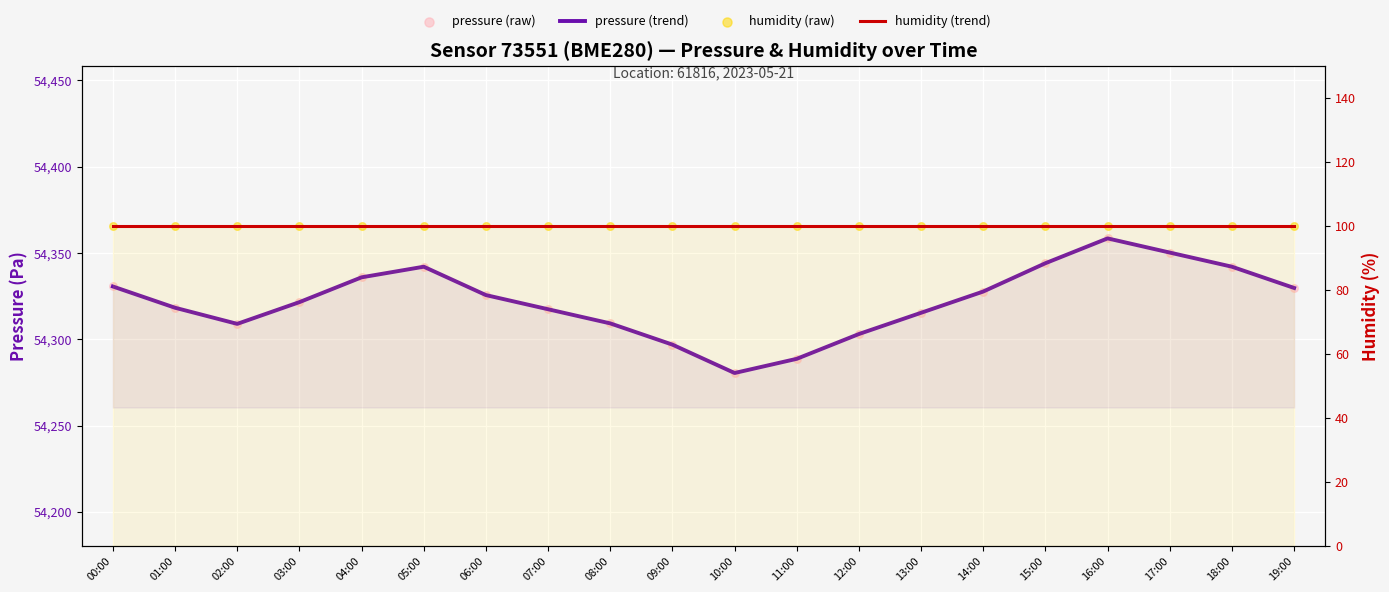

At which category is the sum across all series the highest?

16:00